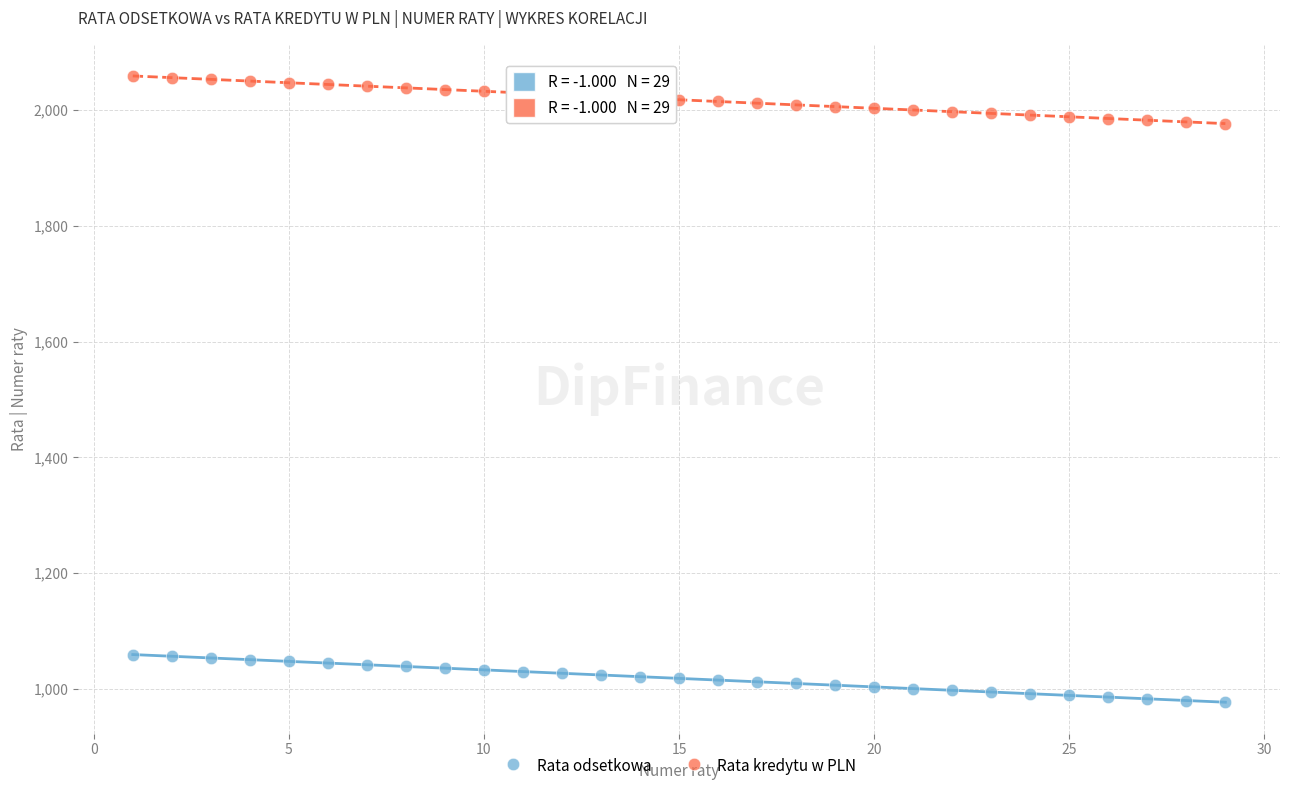

Which series contains the highest Y value?

Rata kredytu w PLN